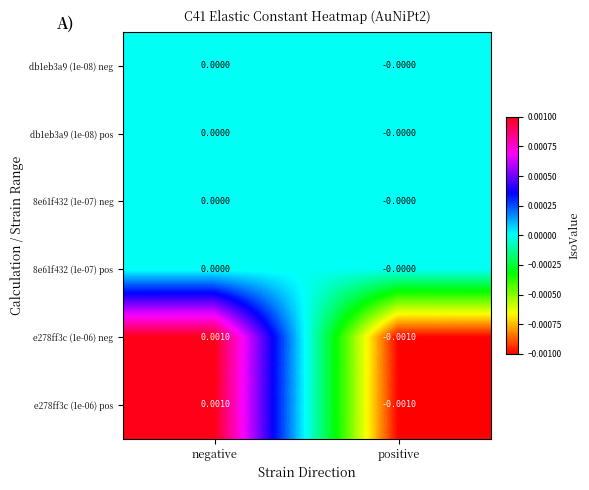

At which label does e278ff3c (1e-06) neg first exceed 0?

negative